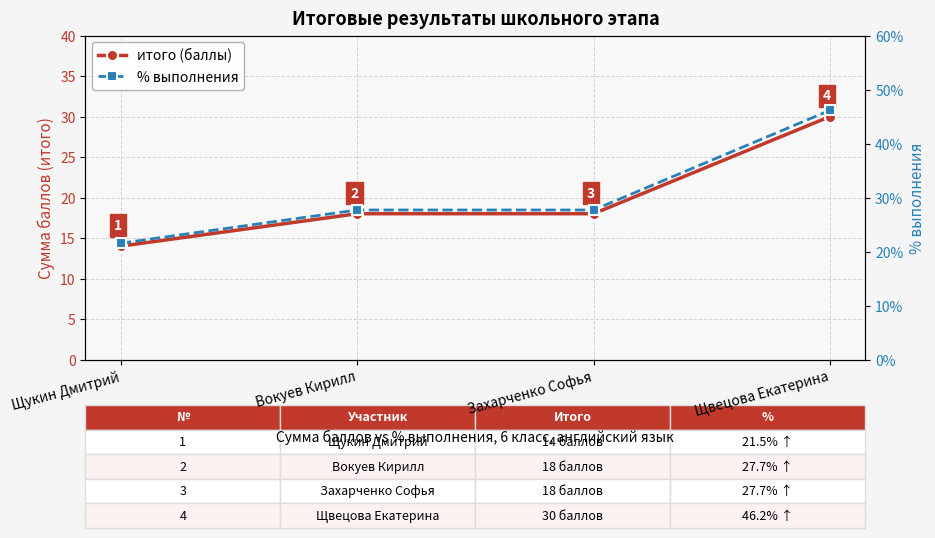

At Вокуев Кирилл, list the series in order from smallest to largest.

итого (баллы), % выполнения